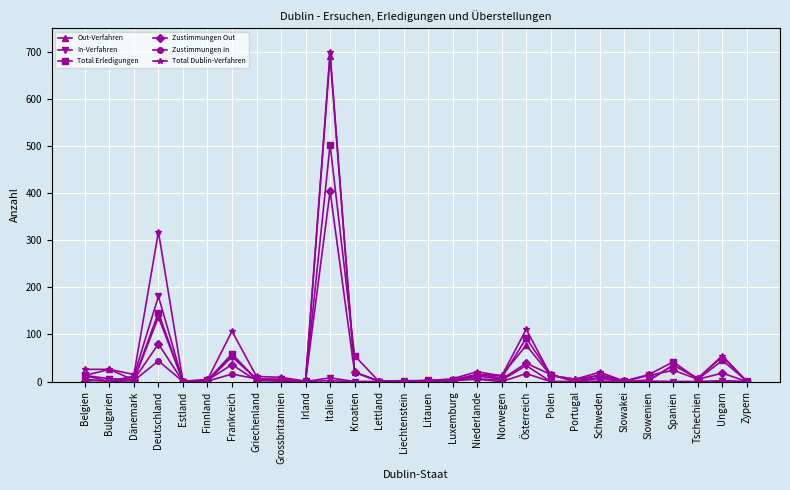

What is the label of the 9th point from the left?

Grossbritannien